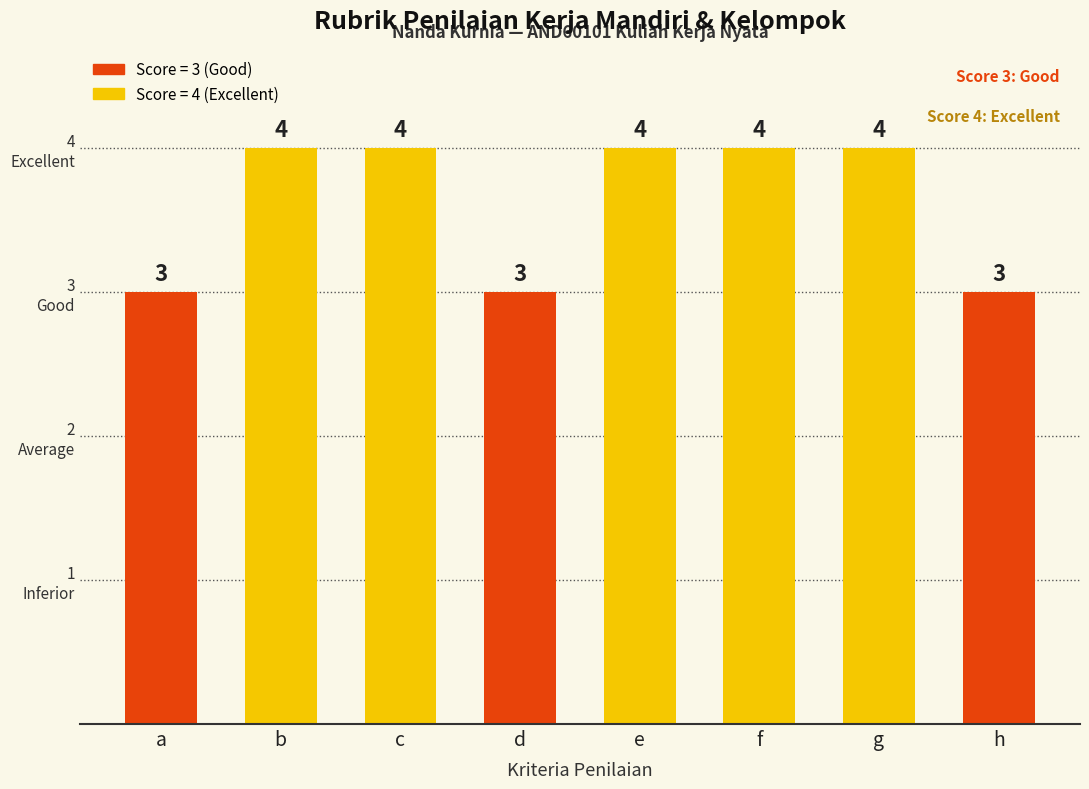

Reading right to left, extract all data points from this chart.

3	4	4	4	3	4	4	3